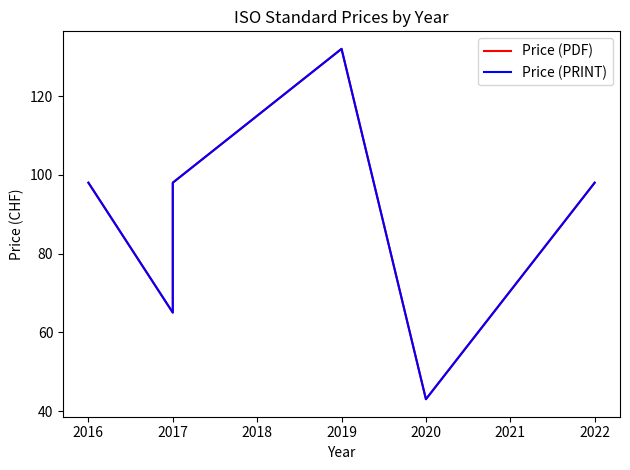

What is the minimum value for Price (PDF)?

43